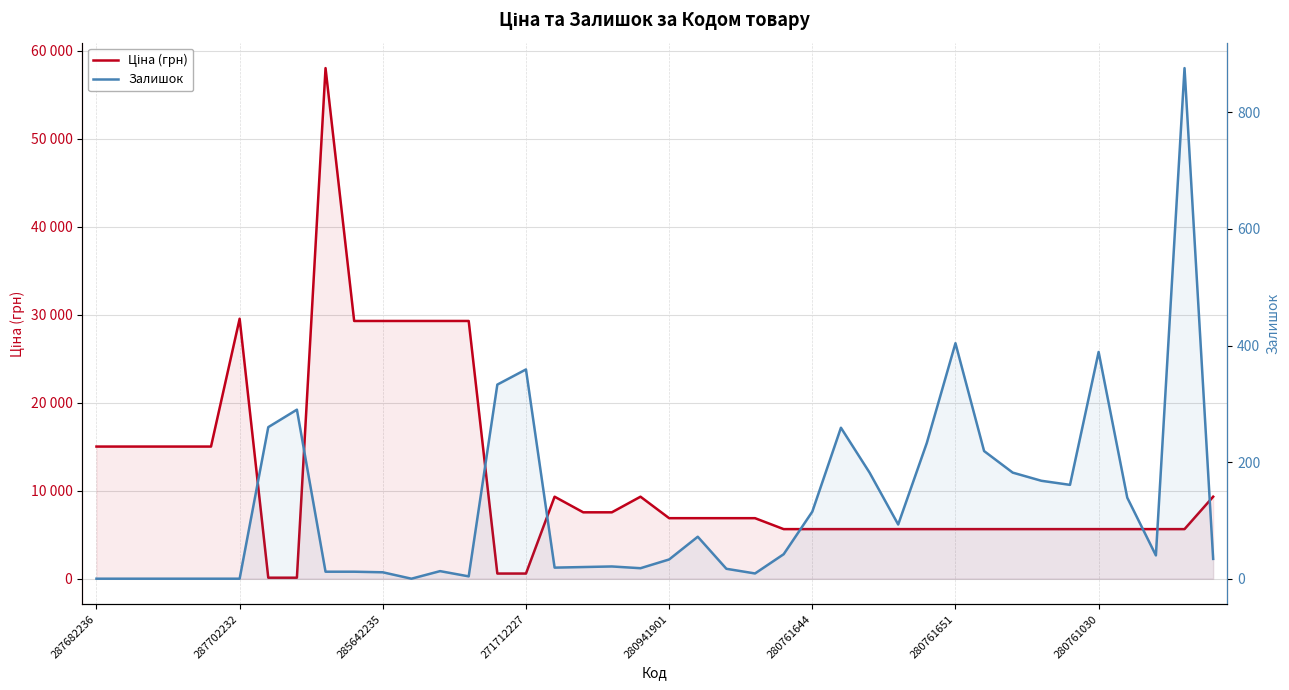

What is the spread (max minus min) of values at 11?

29294.9